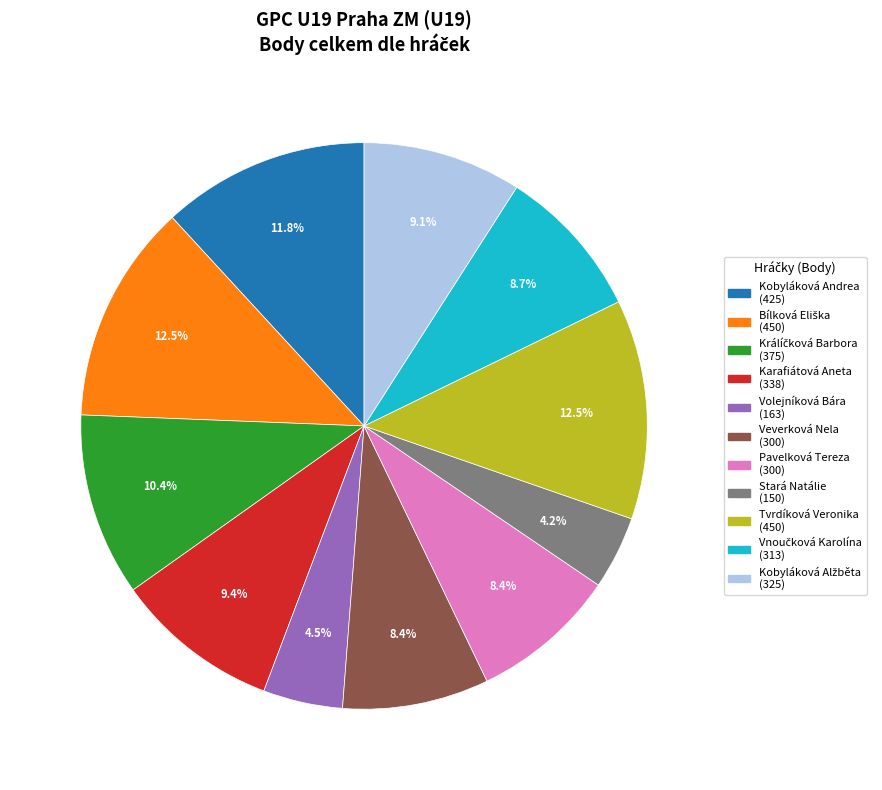

Does any single category account for the majority?

No